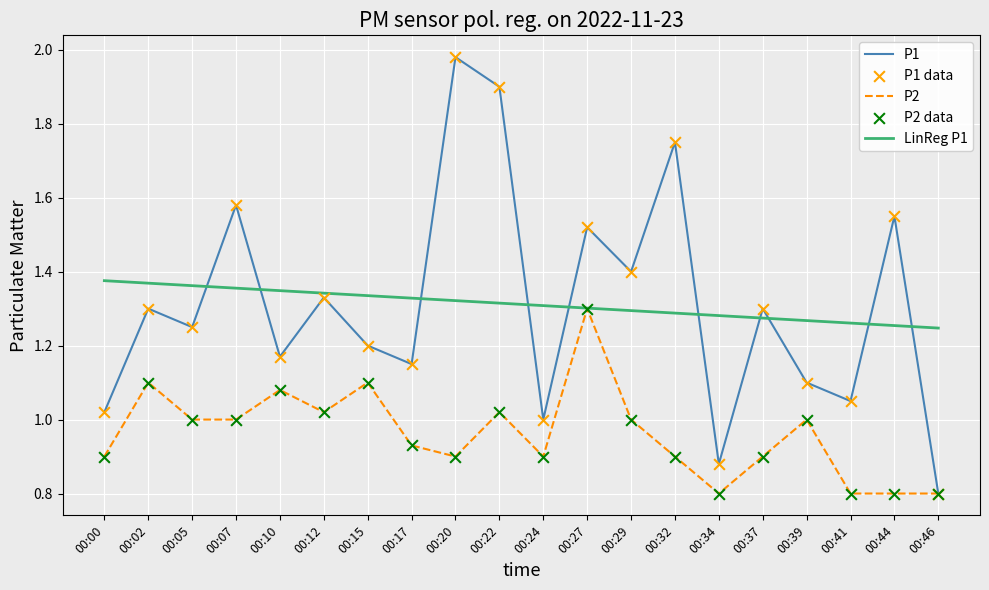

Which series has the widest spread of values?

P1